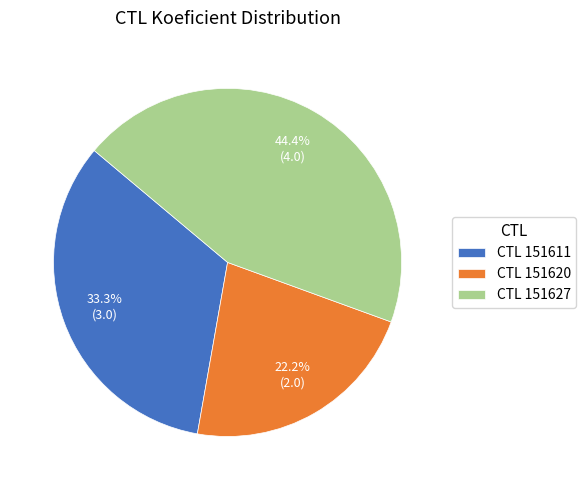

Does any single category account for the majority?

No